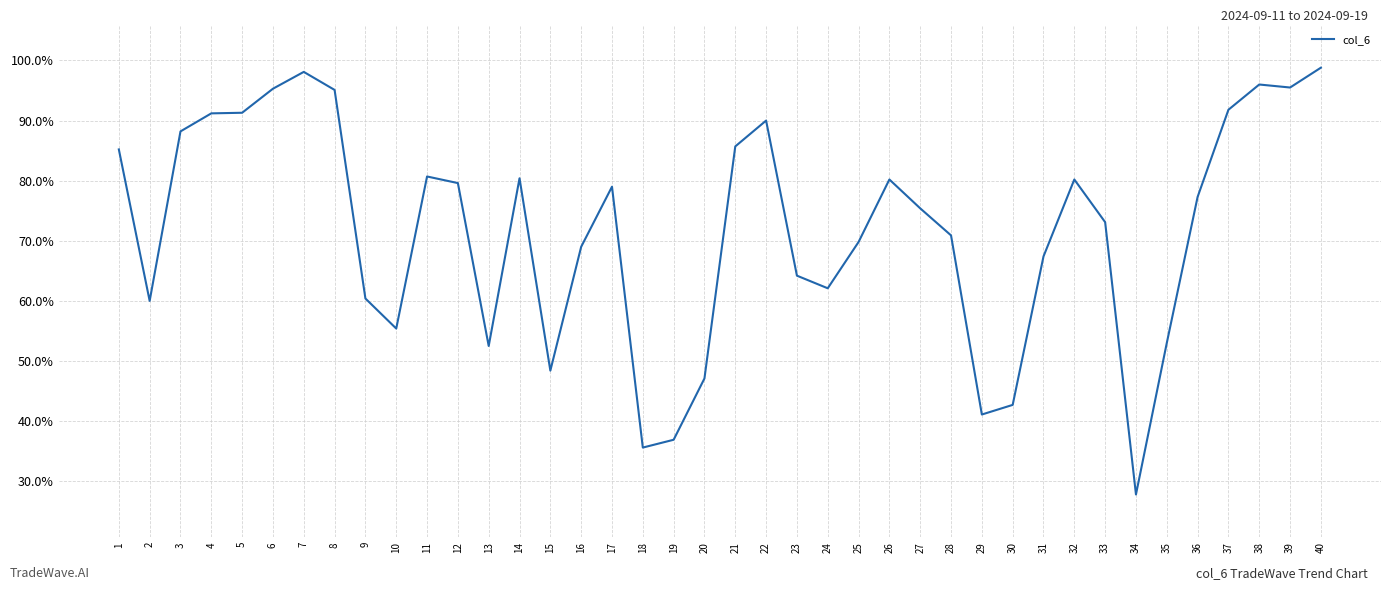

Approximately how many times larger is the value at 22 compared to 8?

0.9